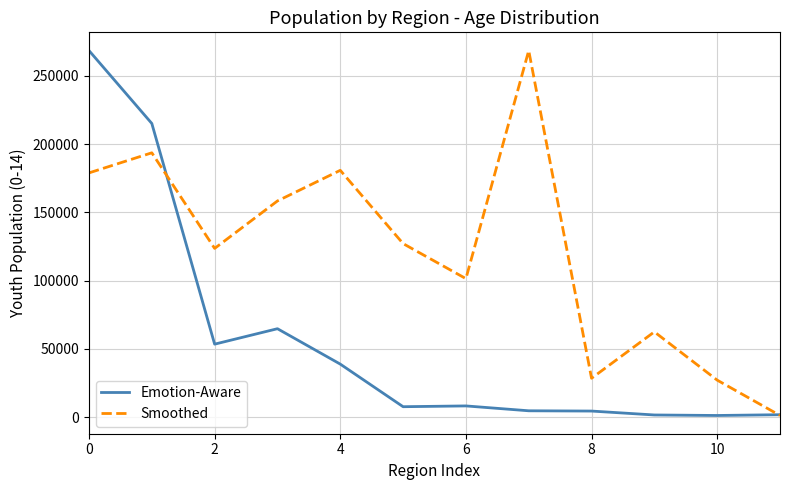

Rank the series by their average value, from lowest to highest.

Emotion-Aware, Smoothed